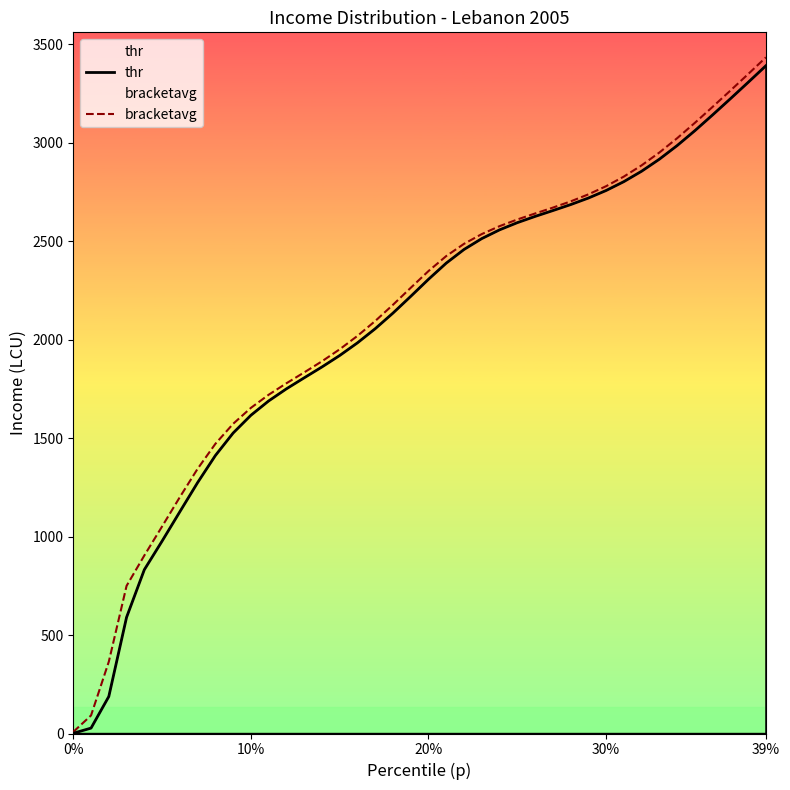

Is the value of bracketavg at 10 greater than the value of thr at 30?

No